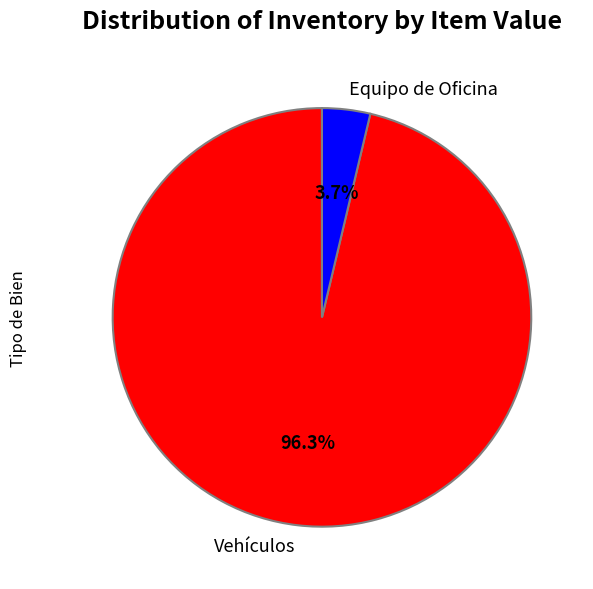

Which has a higher value, Vehículos or Equipo de Oficina?

Vehículos